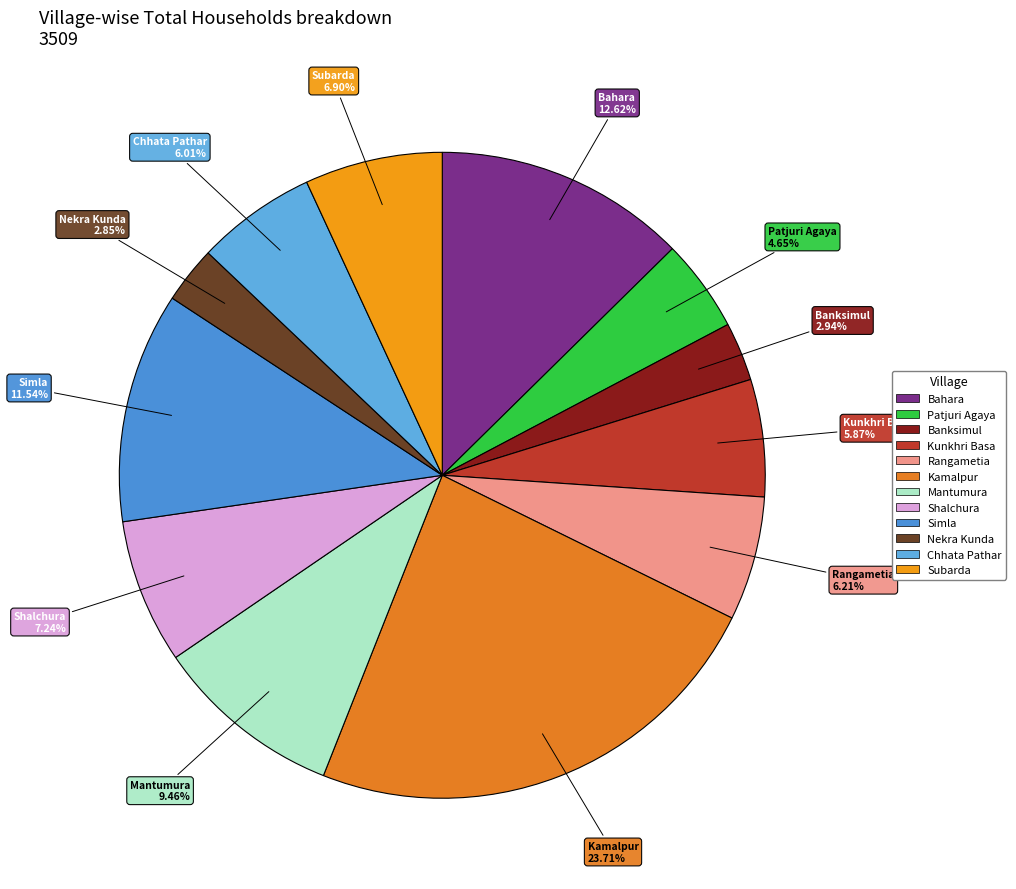

Which has a higher value, Kunkhri Basa or Banksimul?

Kunkhri Basa